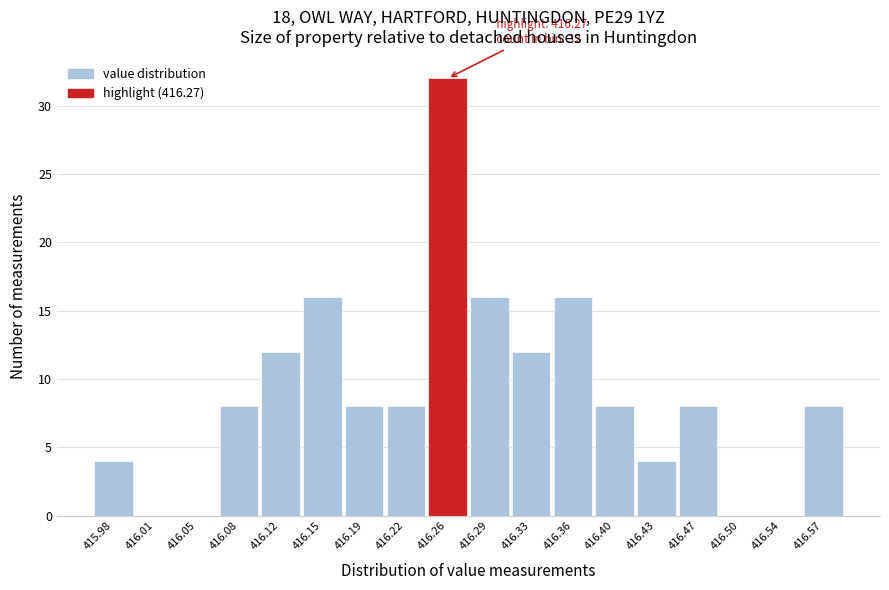

Over which range of the x-axis is the bar tallest?

416.240 to 416.275